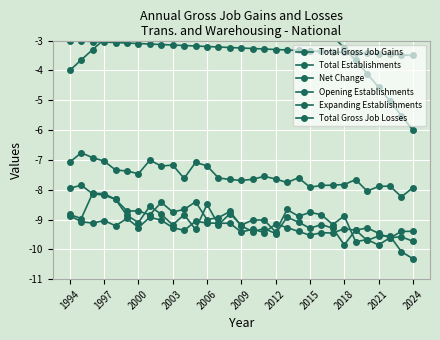

Which series has the largest total across all categories?

Opening Establishments